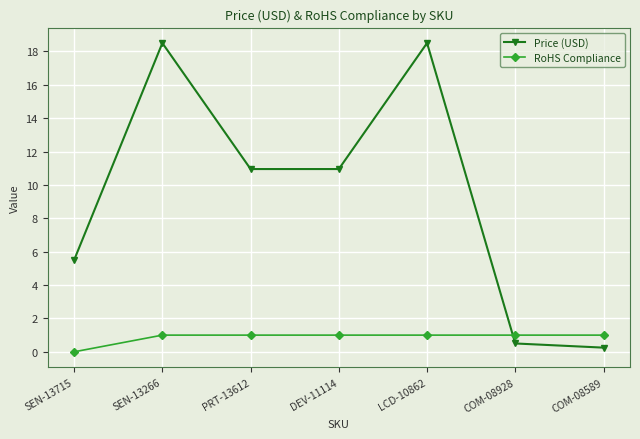

Between SEN-13715 and DEV-11114, which series saw the biggest shift?

Price (USD)